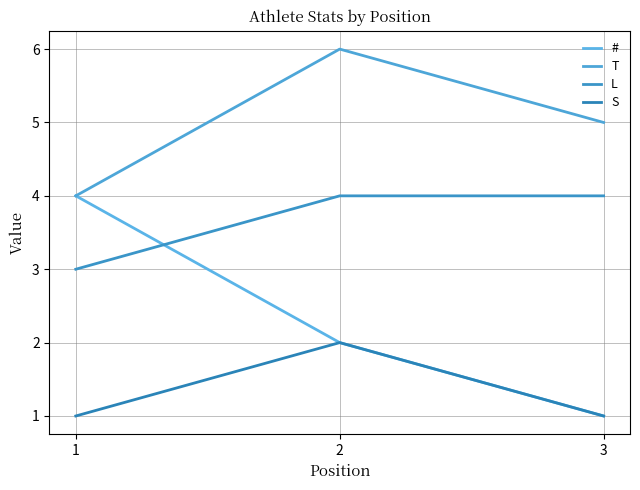

Which series has the largest total across all categories?

T